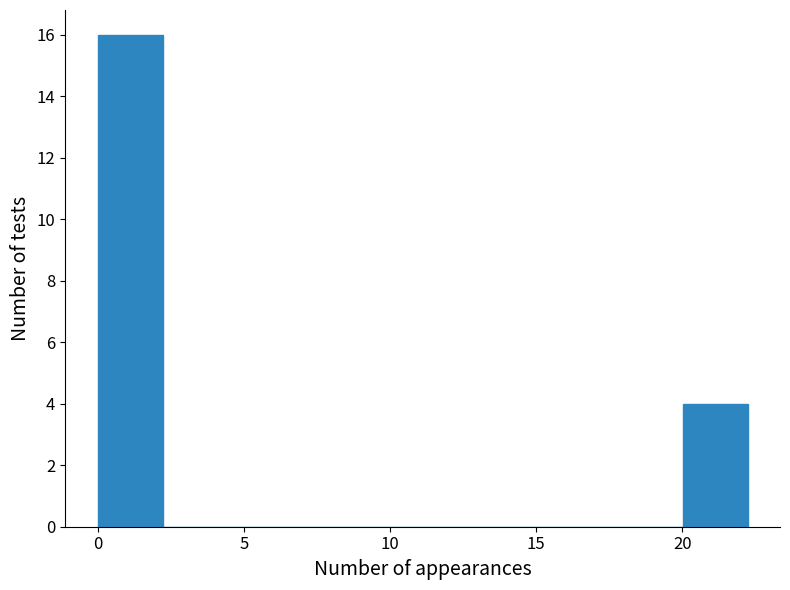

Which range on the x-axis has the tallest bar?

0.0 to 2.0